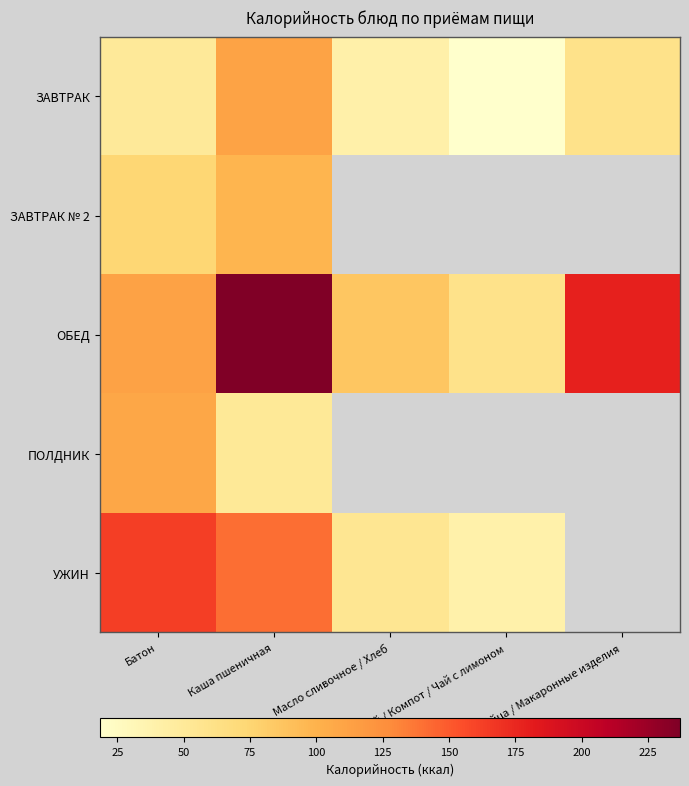

What is the difference between the ОБЕД values at Батон and Масло сливочное / Хлеб?

25.9